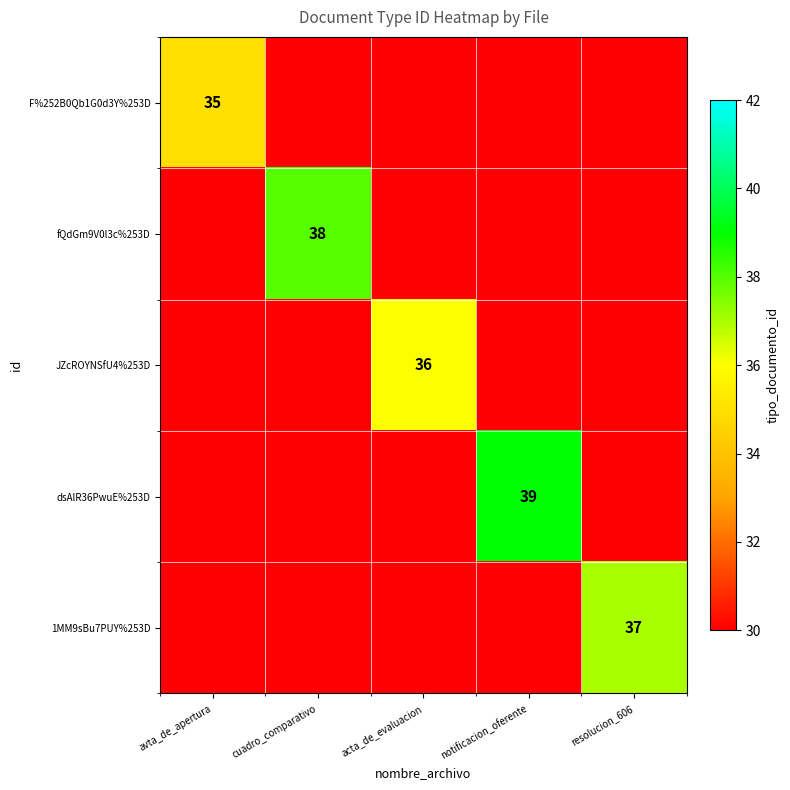

Which series has the widest spread of values?

dsAlR36PwuE%253D